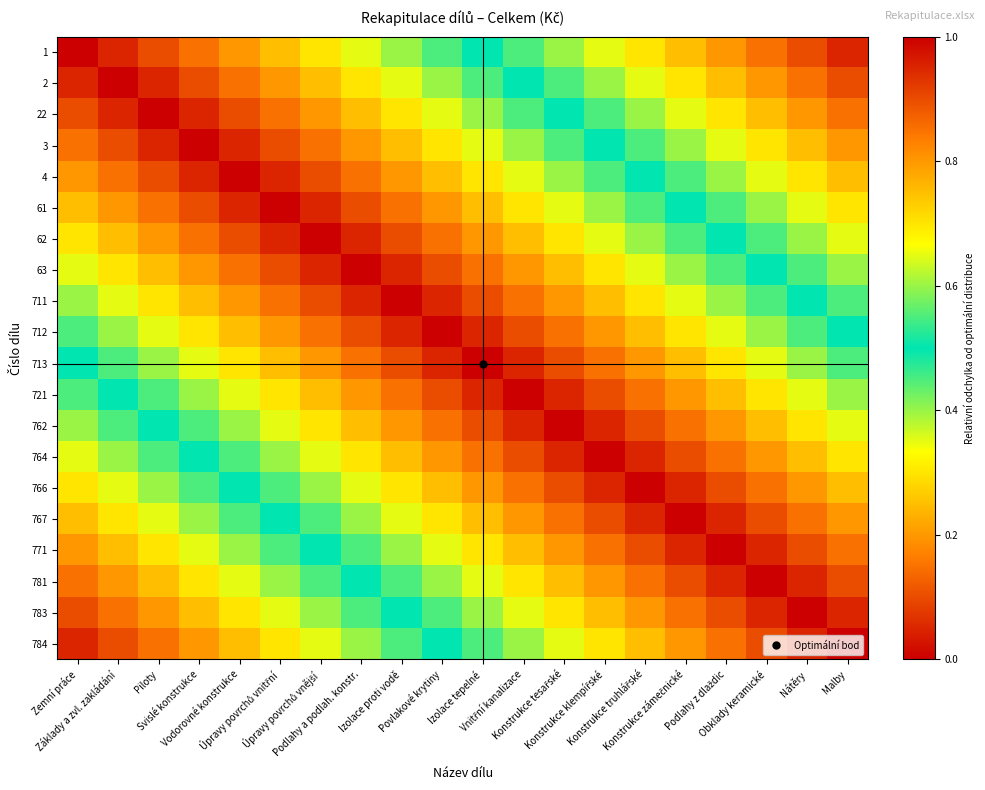

At how many categories does at least one series exceed 0?

20